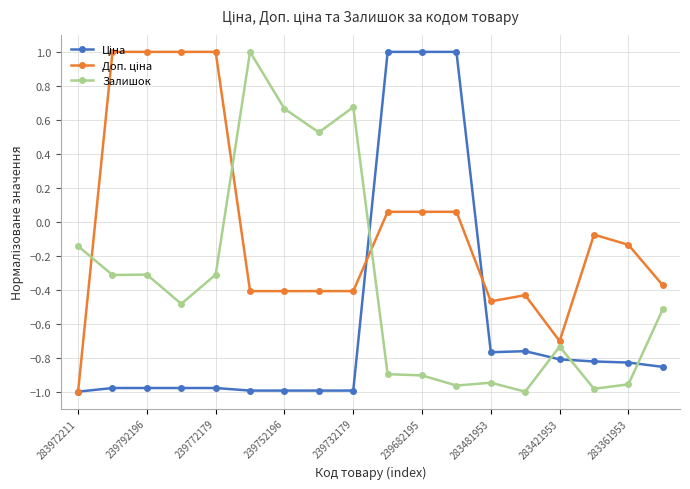

At how many categories does at least one series exceed 0?

11